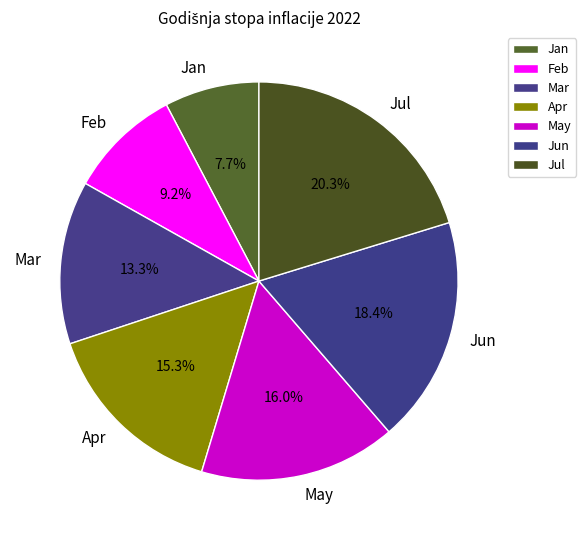

What is the total percentage of Mar and Apr?

28.5%